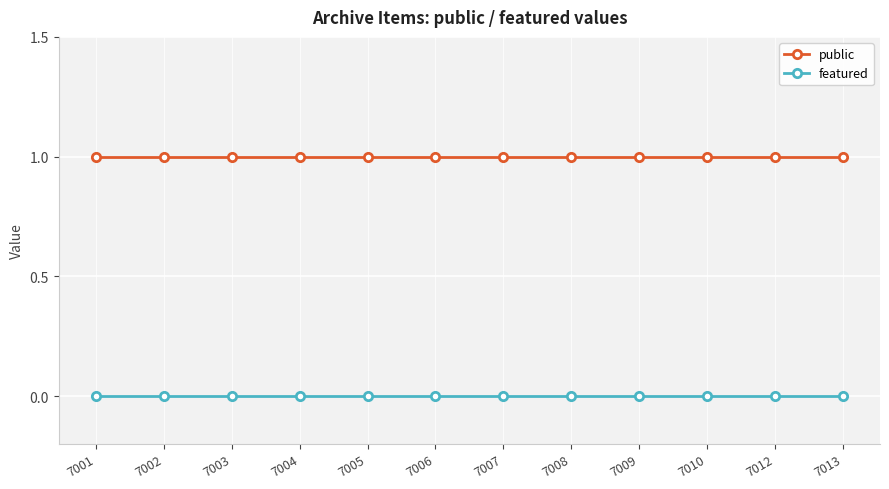

What is the spread (max minus min) of values at 7005?

1